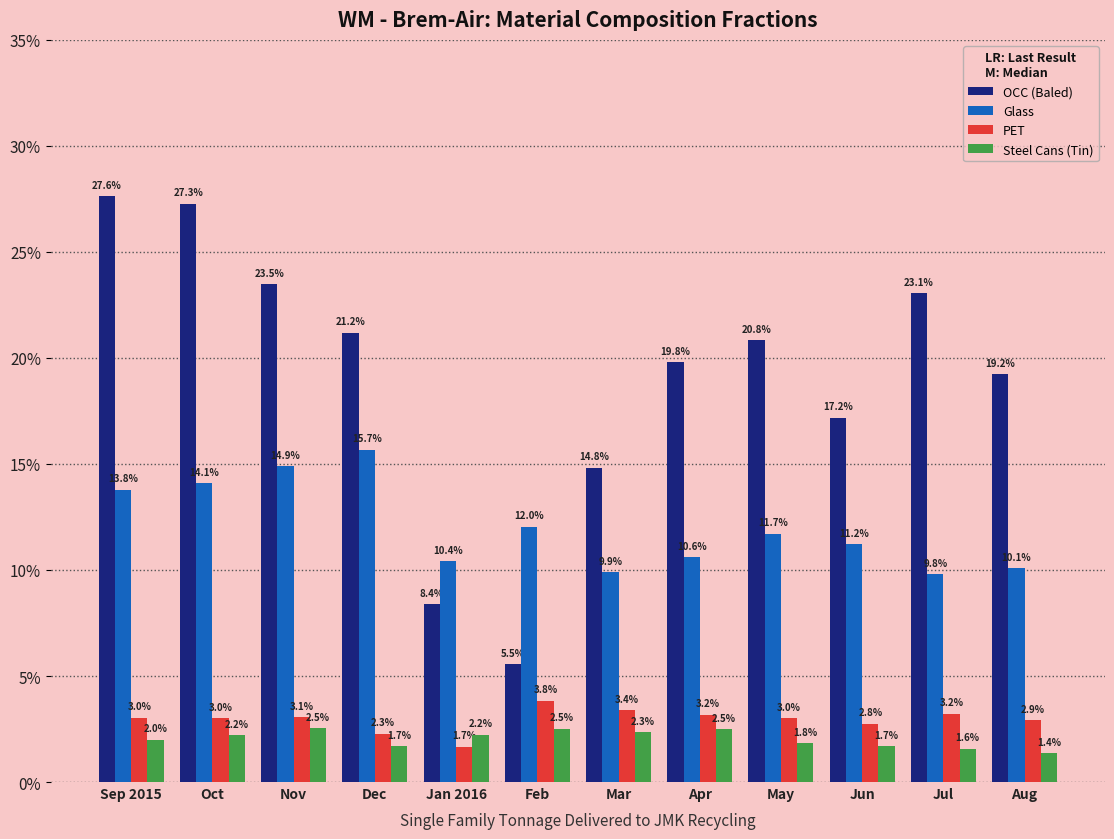

Which series has the largest range (max minus min)?

OCC (Baled)